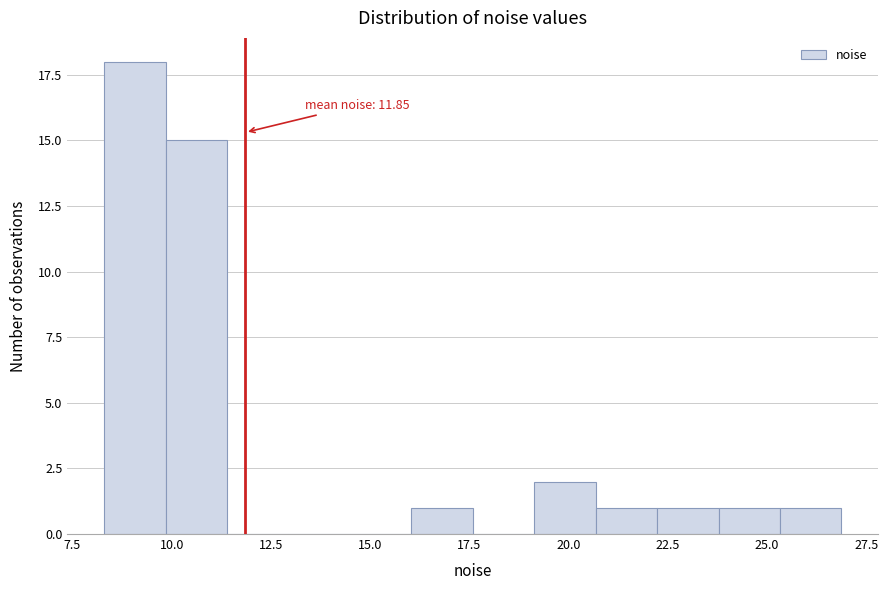

Read against the x-axis, roughly where is the centre of the tallest bar?

9.0